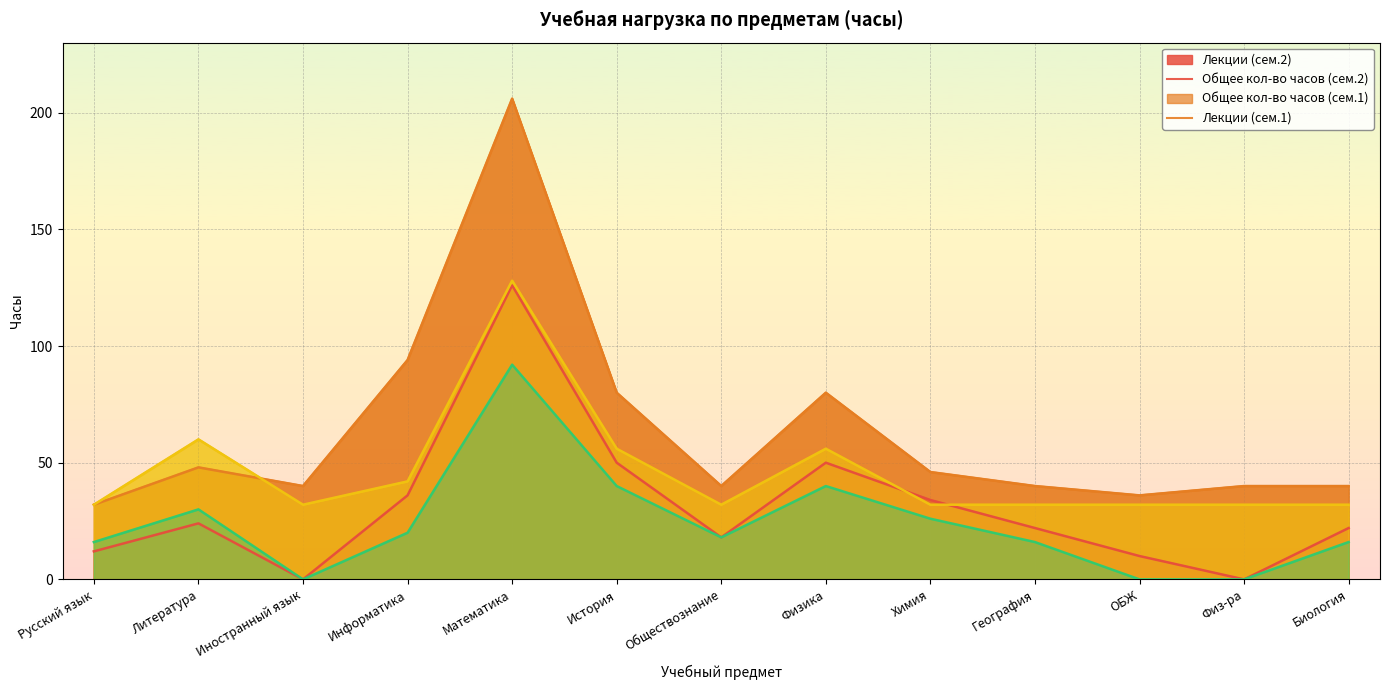

True or false: Лекции (сем.2) has more than 1 interior local peaks.

True